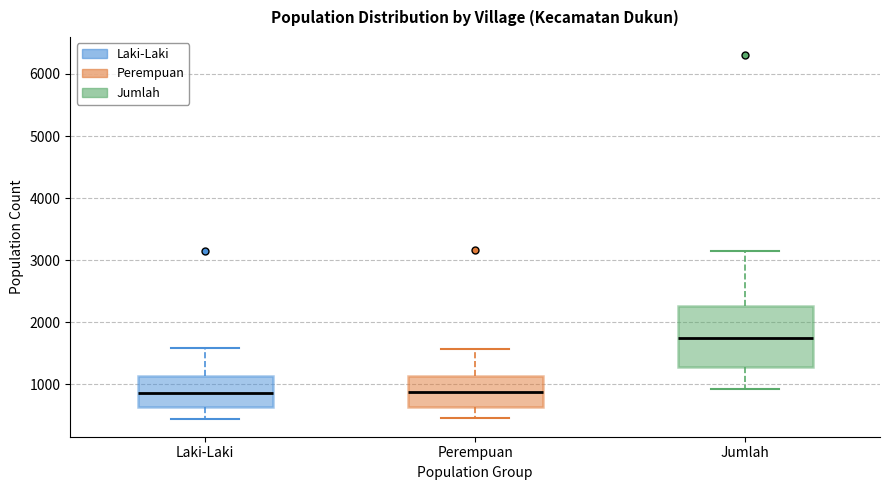

Where does the upper whisker of the box for Jumlah end on the y-axis? The values are not printed on the chart, so give them approximately, as read against the axis.

3100